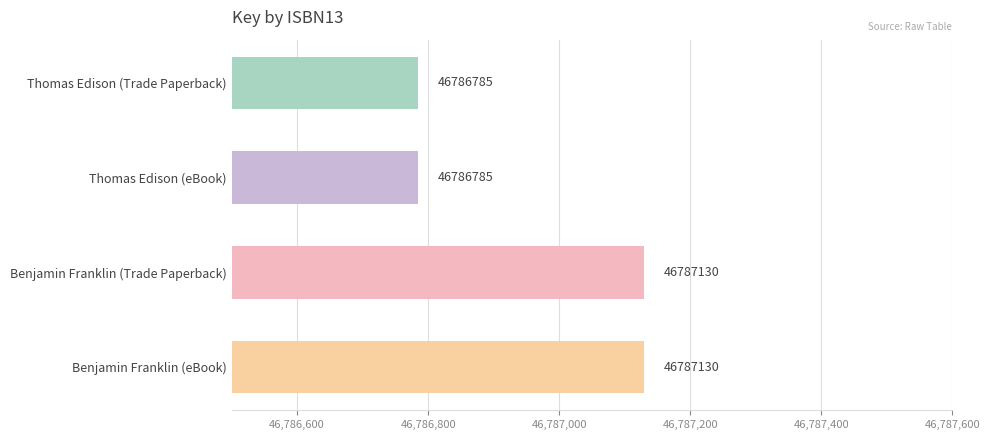

Reading bottom to top, extract all data points from this chart.

Benjamin Franklin (eBook)=46787130	Benjamin Franklin (Trade Paperback)=46787130	Thomas Edison (eBook)=46786785	Thomas Edison (Trade Paperback)=46786785